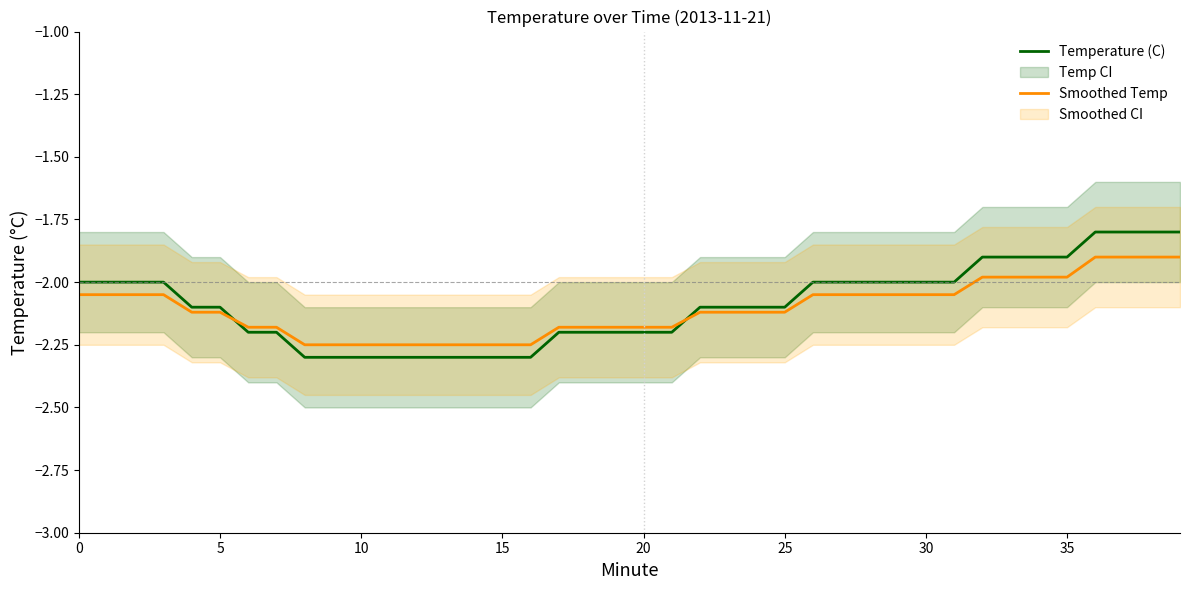

What is the sum of the Temperature (C) values at 15 and 26?

-4.3